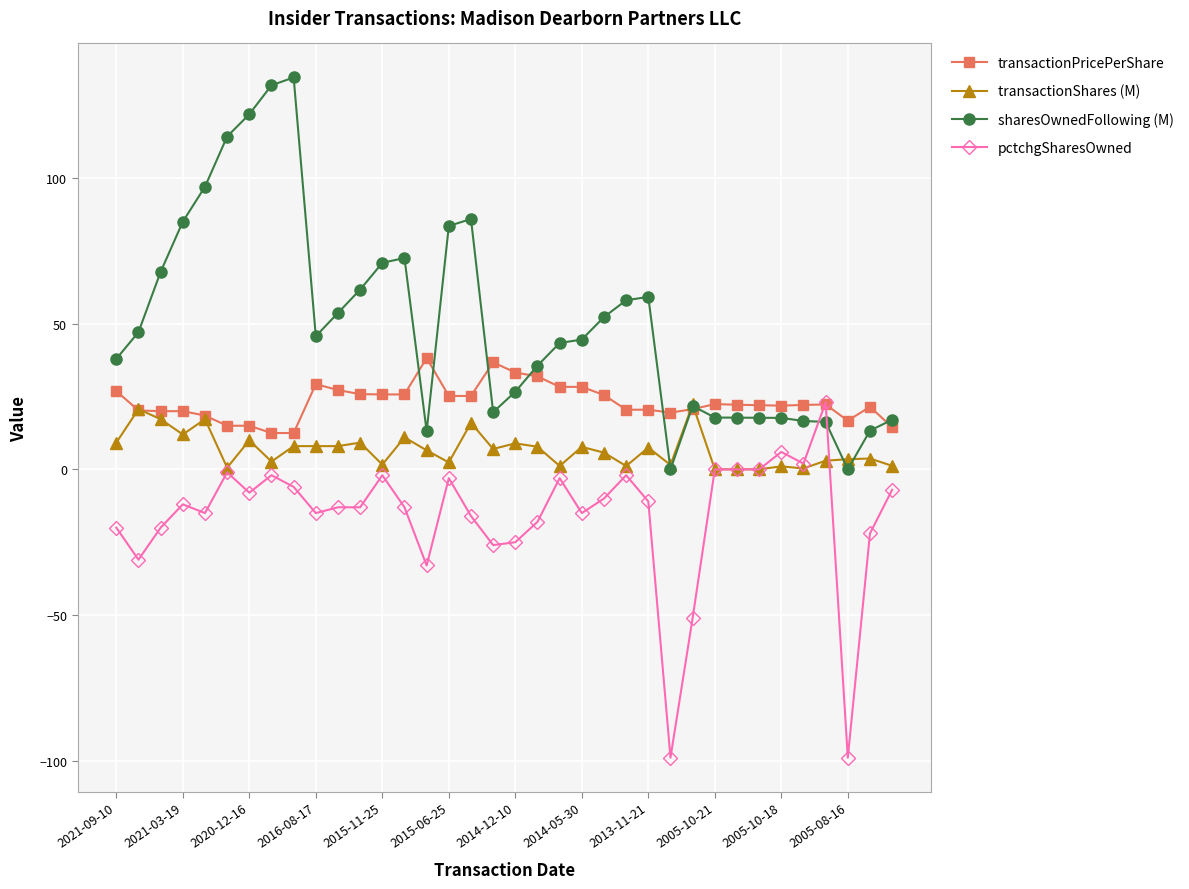

What is the sum of all pctchgSharesOwned values?

-580.0